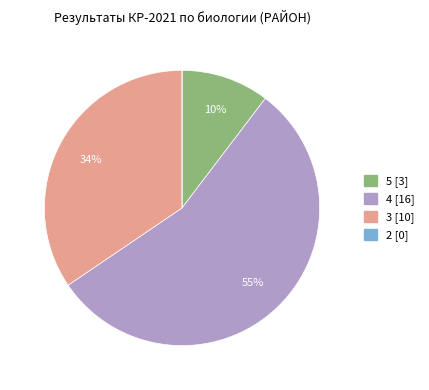

True or false: 4 accounts for 47% of the total.

False